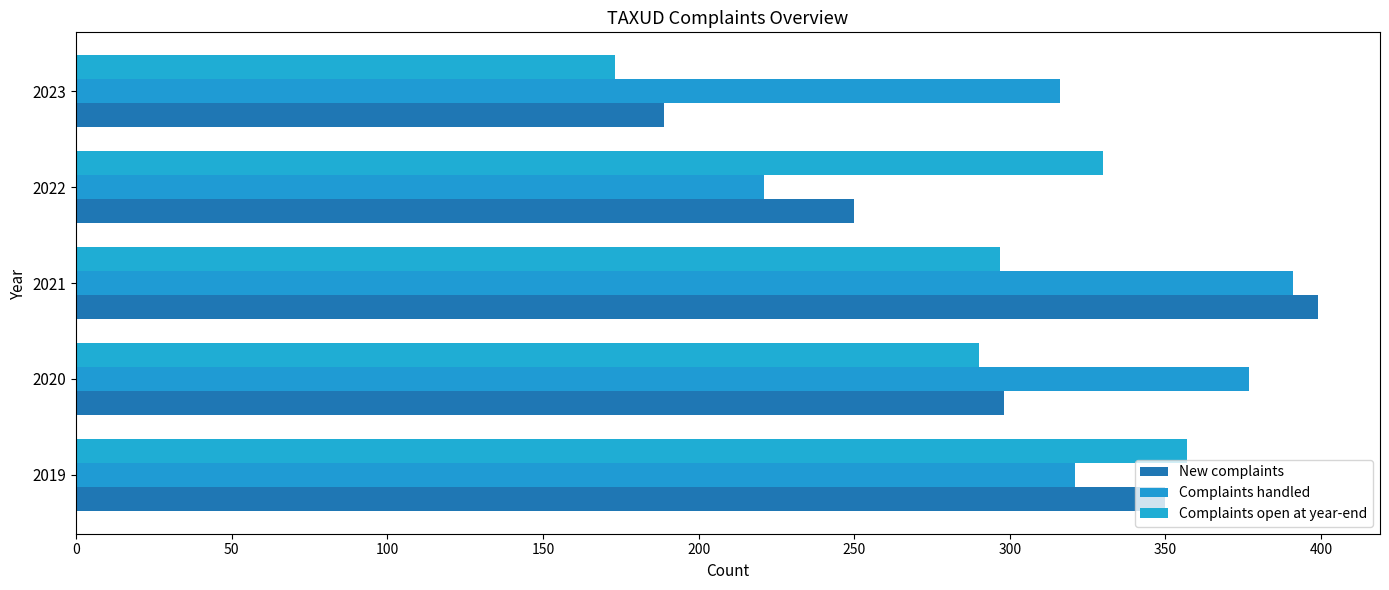

At which category is the sum across all series the highest?

2021